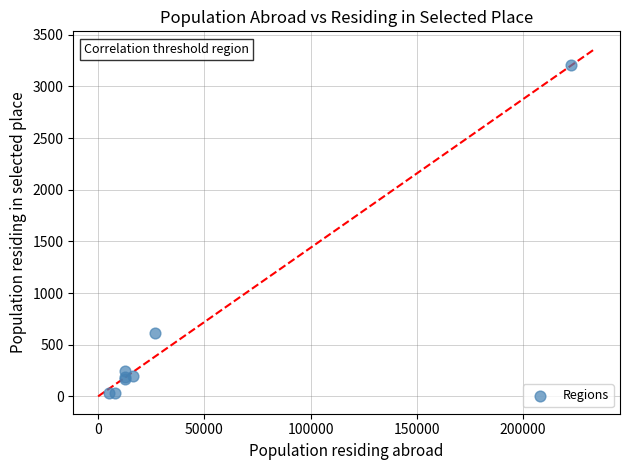

What Y value in the scatter plot is closest to 1618?

610